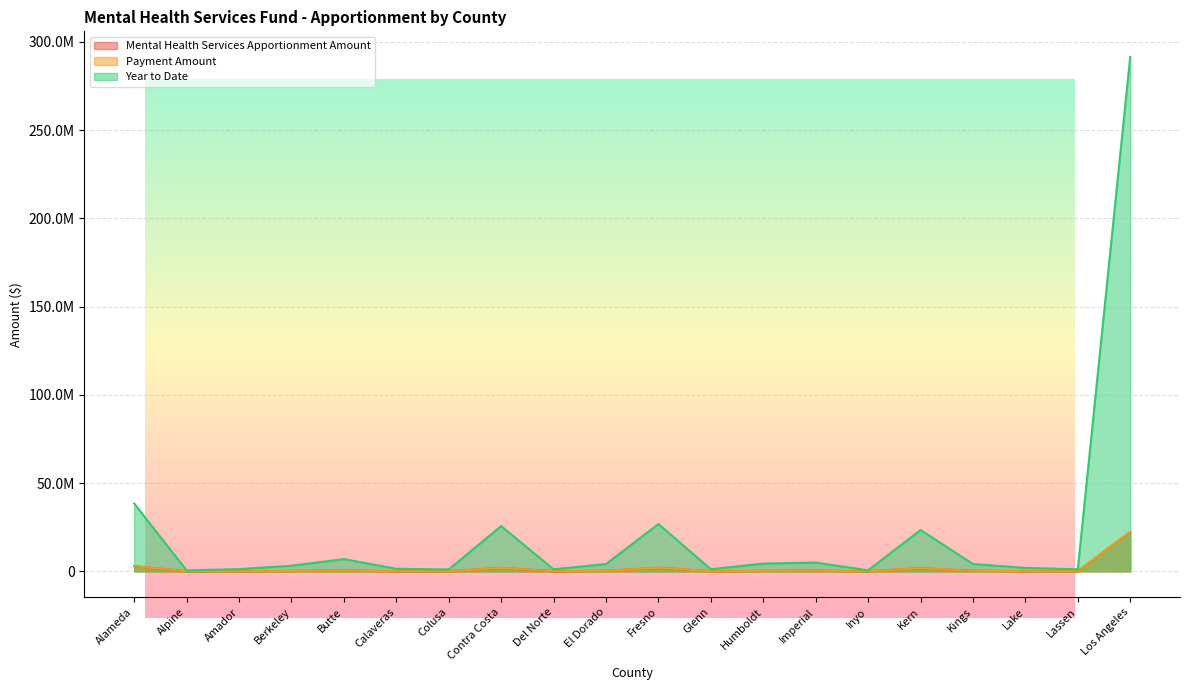

What is the difference between the Year to Date values at Alpine and Del Norte?

621082.9